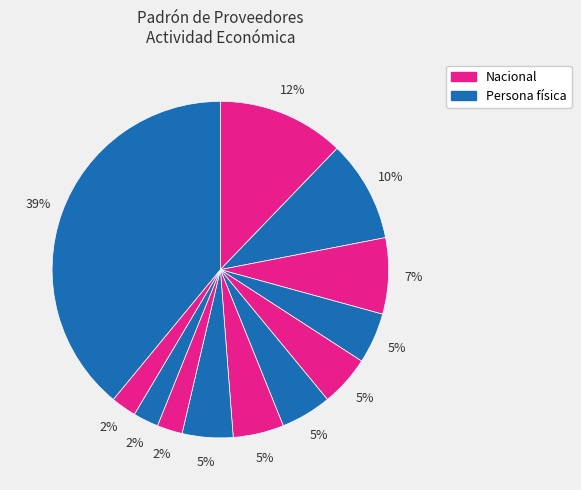

How many segments does this pie chart have?

12